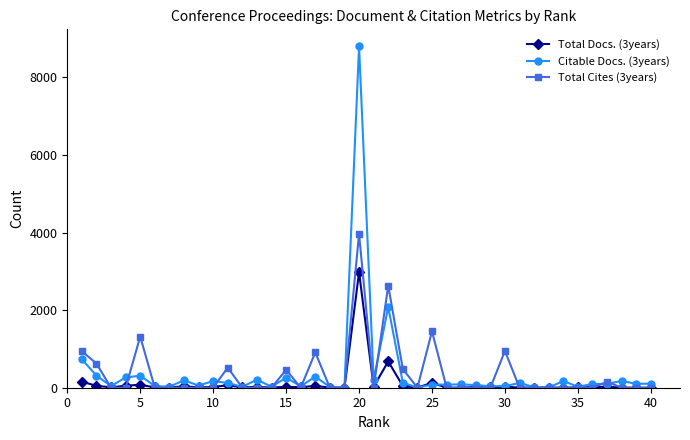

Which series has the widest spread of values?

Citable Docs. (3years)